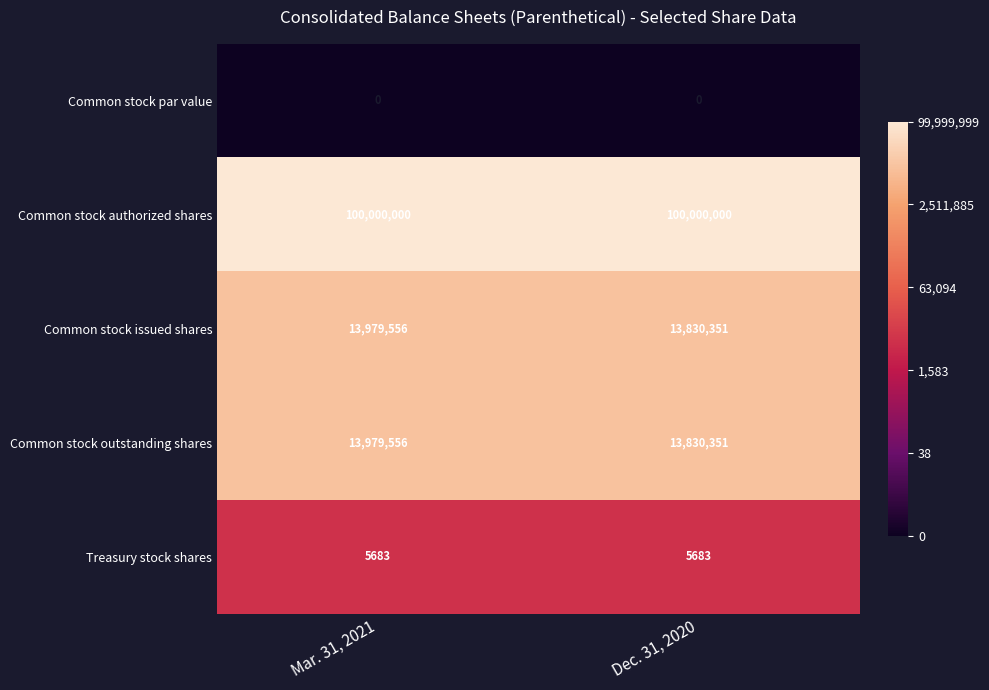

What is the total value across all series at Mar. 31, 2021?

127964795